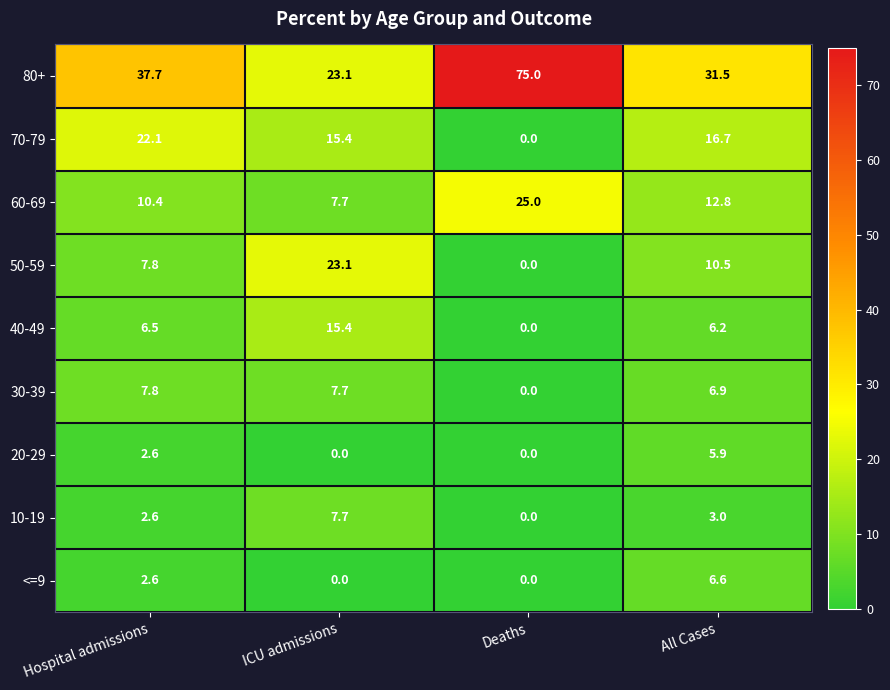

Which series has the largest total across all categories?

80+